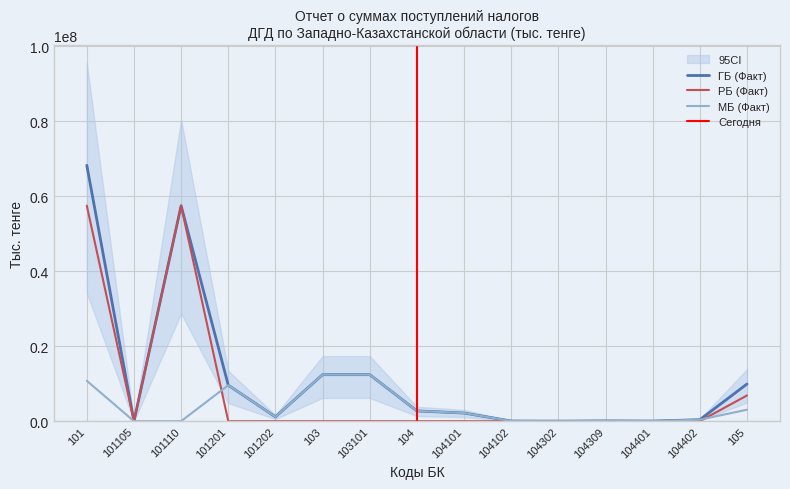

The value of РБ (Факт) at 104101 is 0. True or false?

True